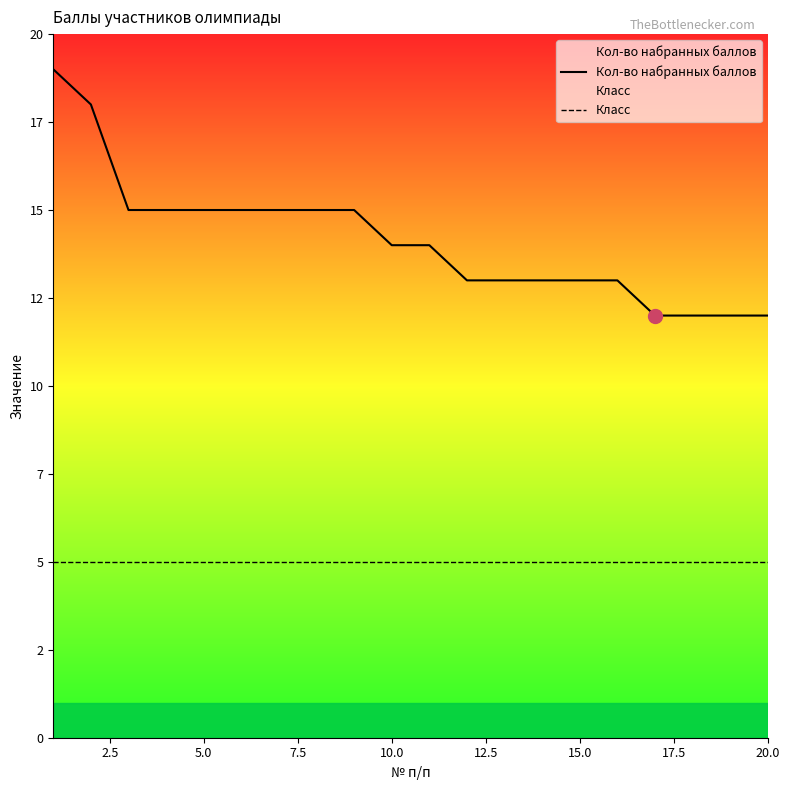

Is it true that Класс equals 1 at 20.0?

False